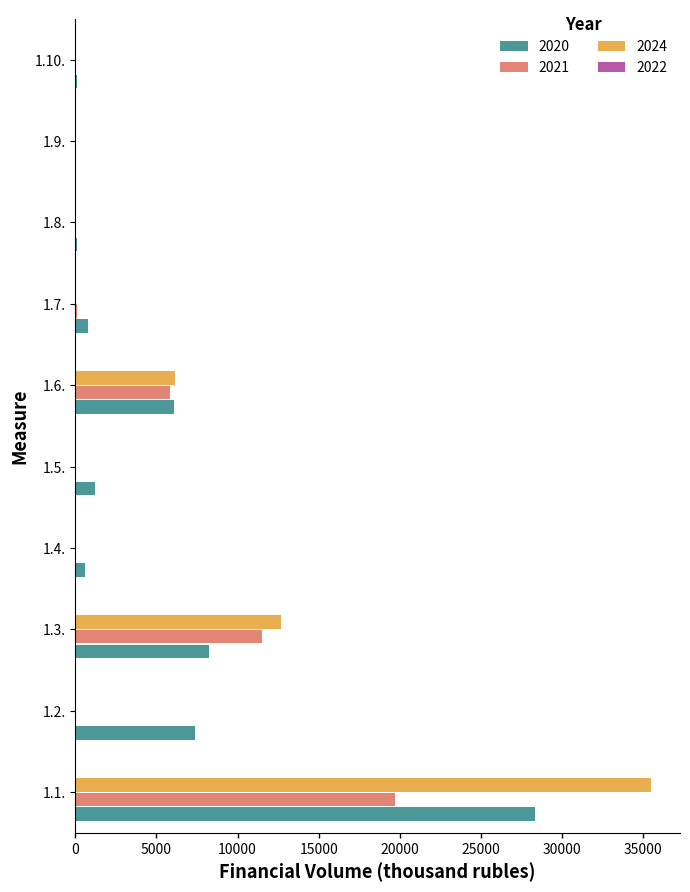

The 2024 series shows 0.0 at 1.8.. True or false?

True